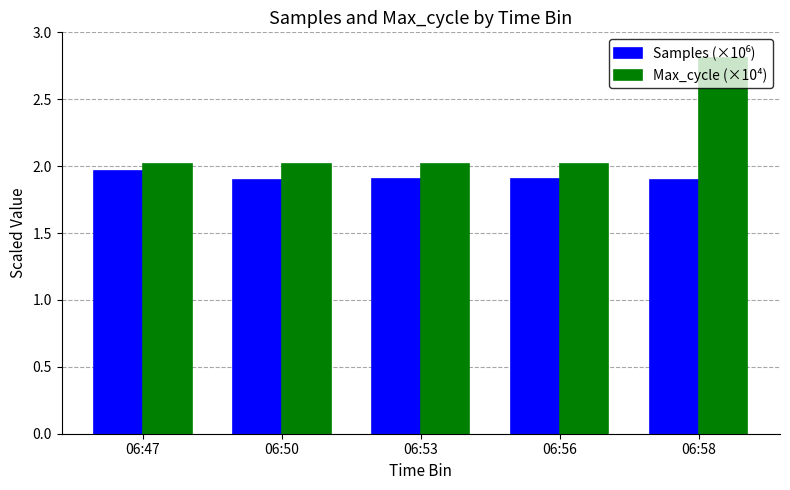

At how many categories does at least one series exceed 2?

5